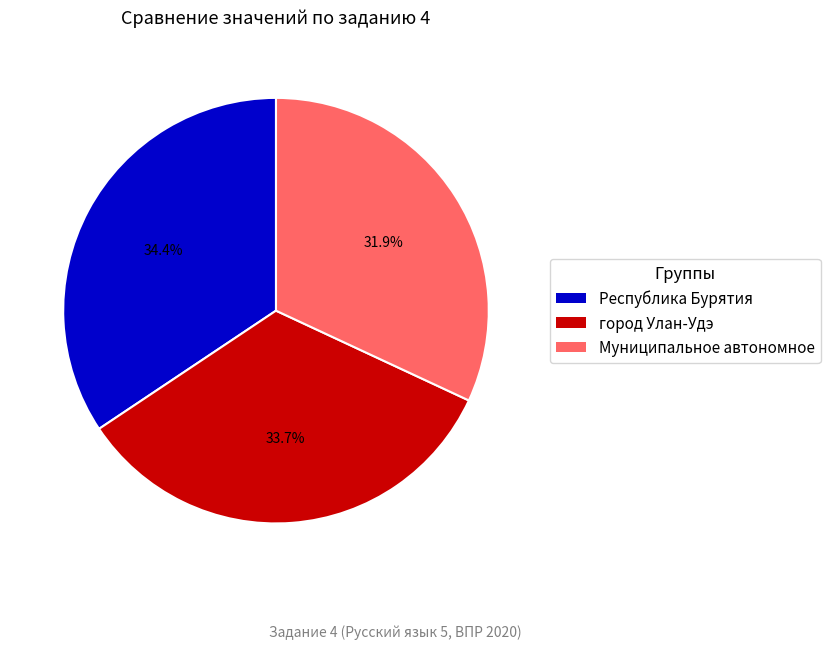

To the nearest percent, what is the average slice percentage?

33%